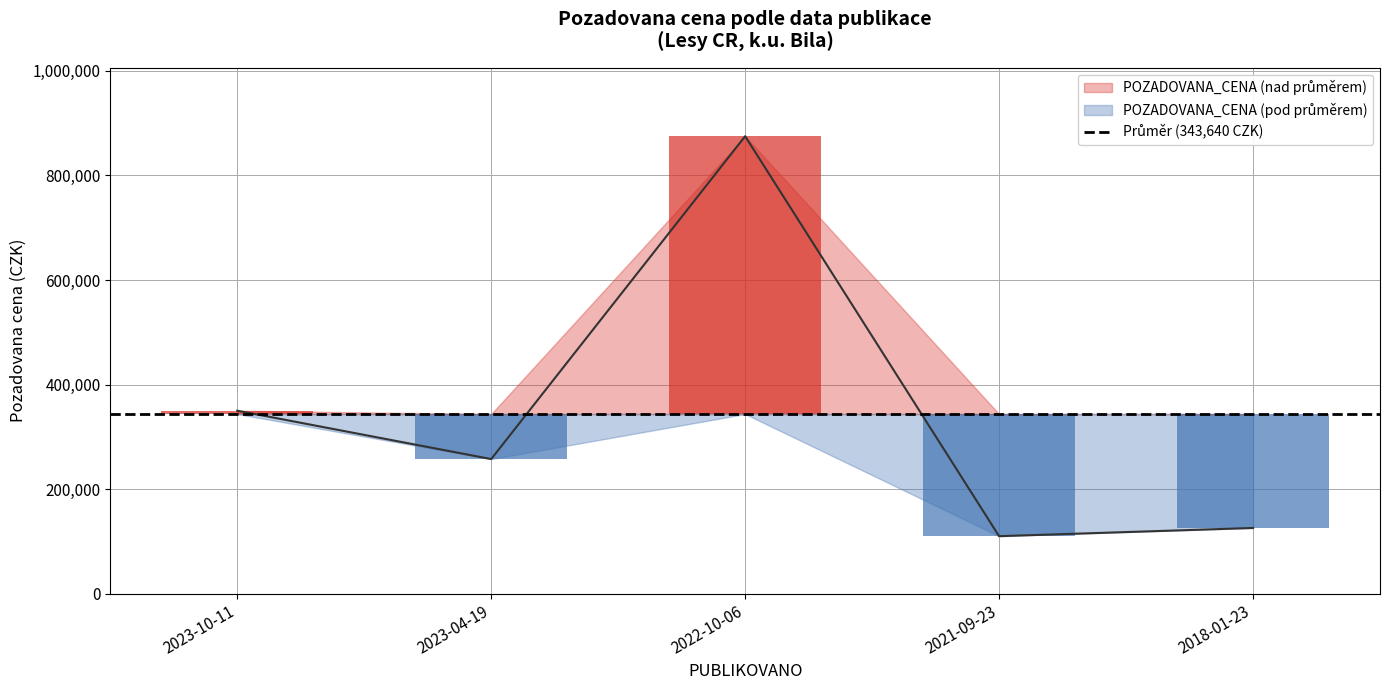

List the labels in order of value, largest first.

2022-10-06, 2023-10-11, 2023-04-19, 2018-01-23, 2021-09-23